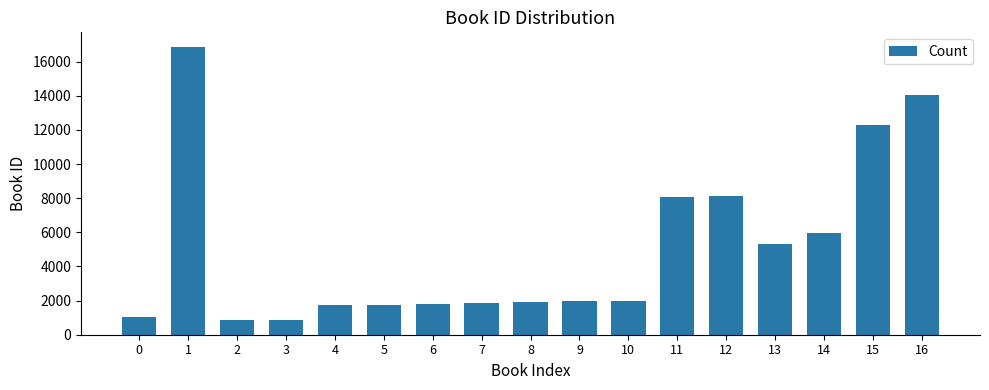

What is the value of the 16th bar from the left?

12289